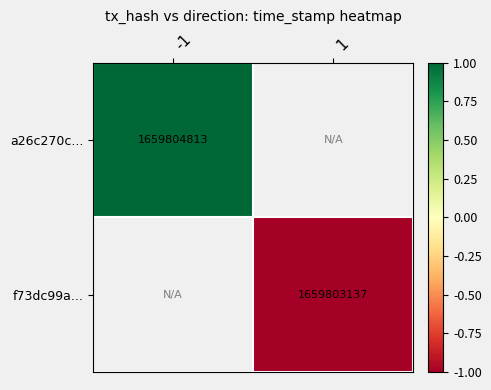

True or false: a26c270c... has a value of 1659804813 at -1.

True